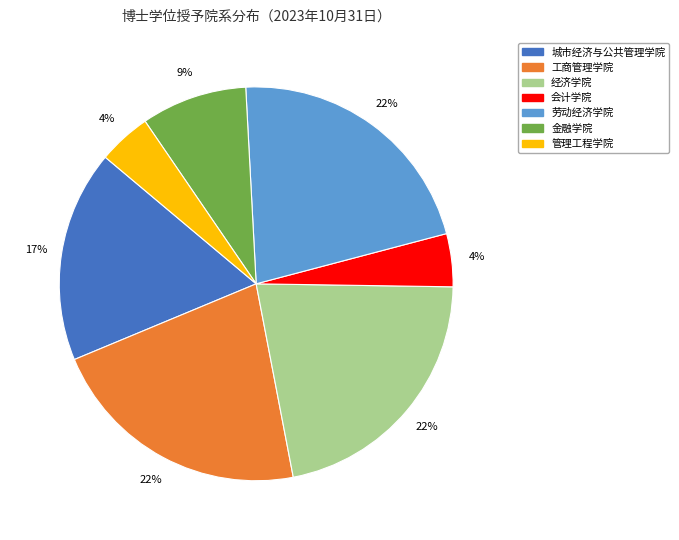

How many segments does this pie chart have?

7